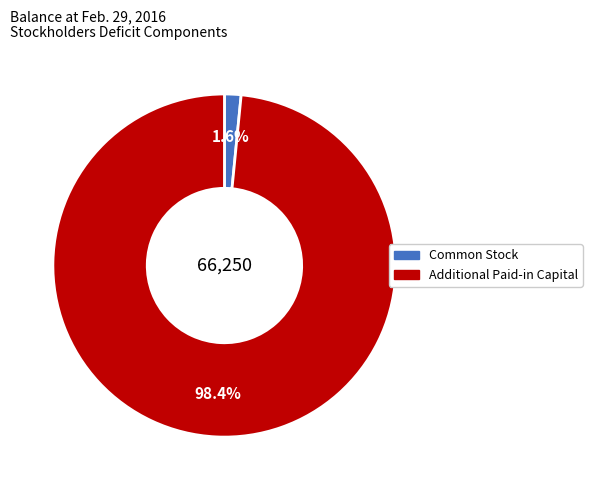

The Additional Paid-in Capital slice represents 84% of the pie. True or false?

False